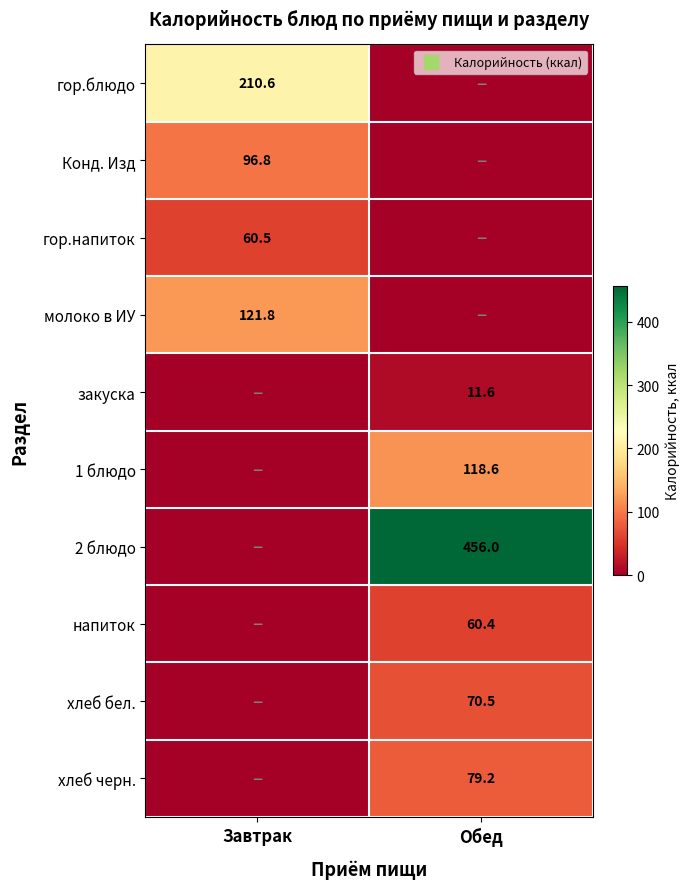

Read the 1 блюдо value at Обед.

118.6